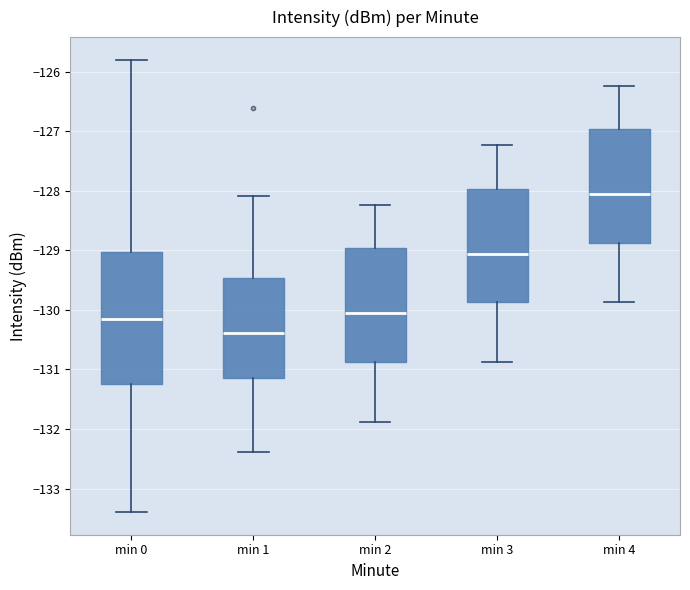

Reading left to right, read every box against the y-axis: the position of its median line, the range the box covers, and the ends of its whiskers. The values are not printed on the chart, so give them approximately, as read against the axis.

min 0: median -130.2, box -131.2 to -129.0, whiskers -133.4 to -125.8
min 1: median -130.4, box -131.2 to -129.5, whiskers -132.4 to -128.1
min 2: median -130.1, box -130.9 to -129.0, whiskers -131.9 to -128.2
min 3: median -129.1, box -129.9 to -128.0, whiskers -130.9 to -127.2
min 4: median -128.1, box -128.9 to -127.0, whiskers -129.9 to -126.2